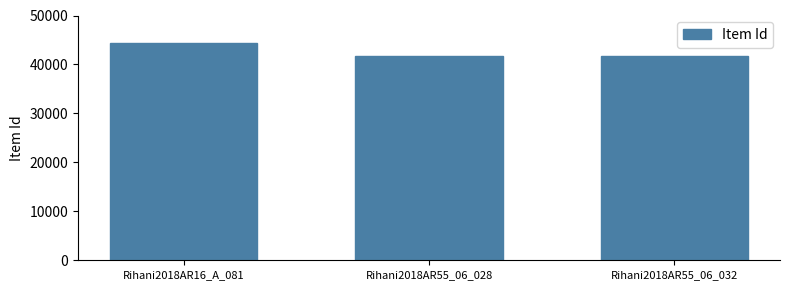

Where is the data nearest to the value 43140?

Rihani2018AR55_06_028